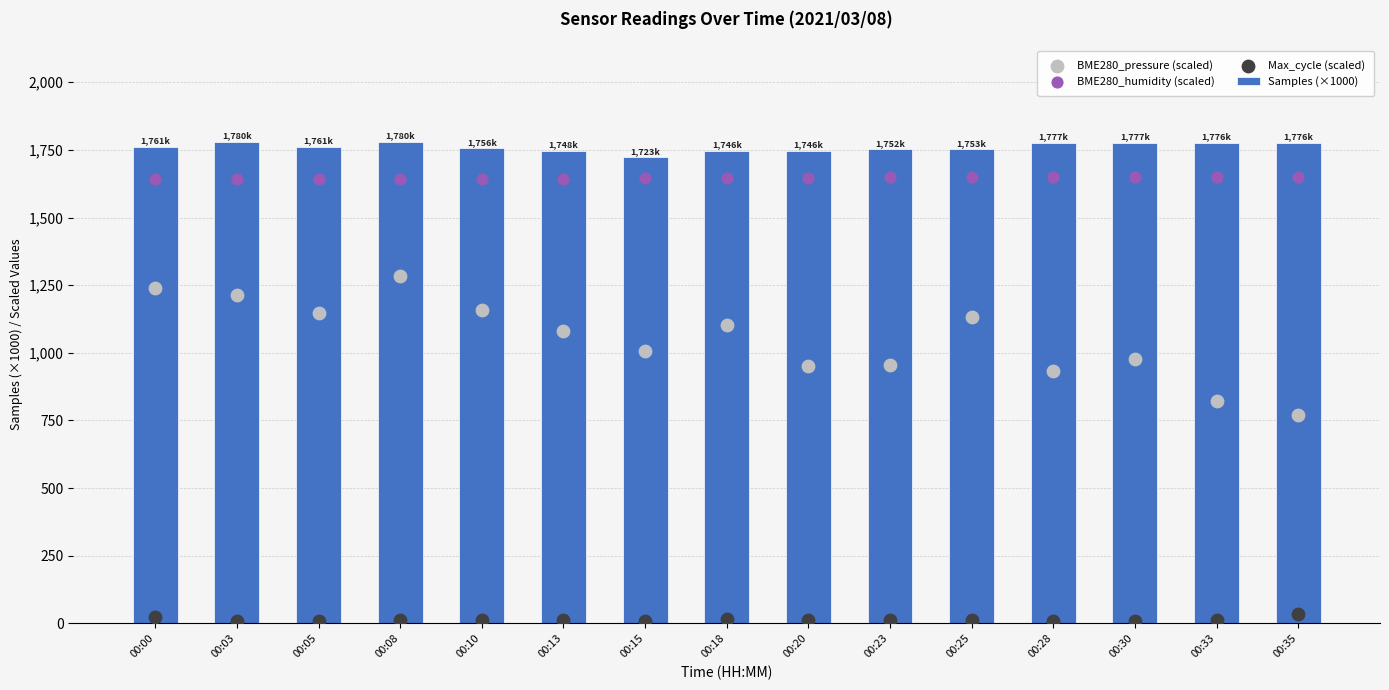

Which series contains the lowest Y value?

Max_cycle (scaled)